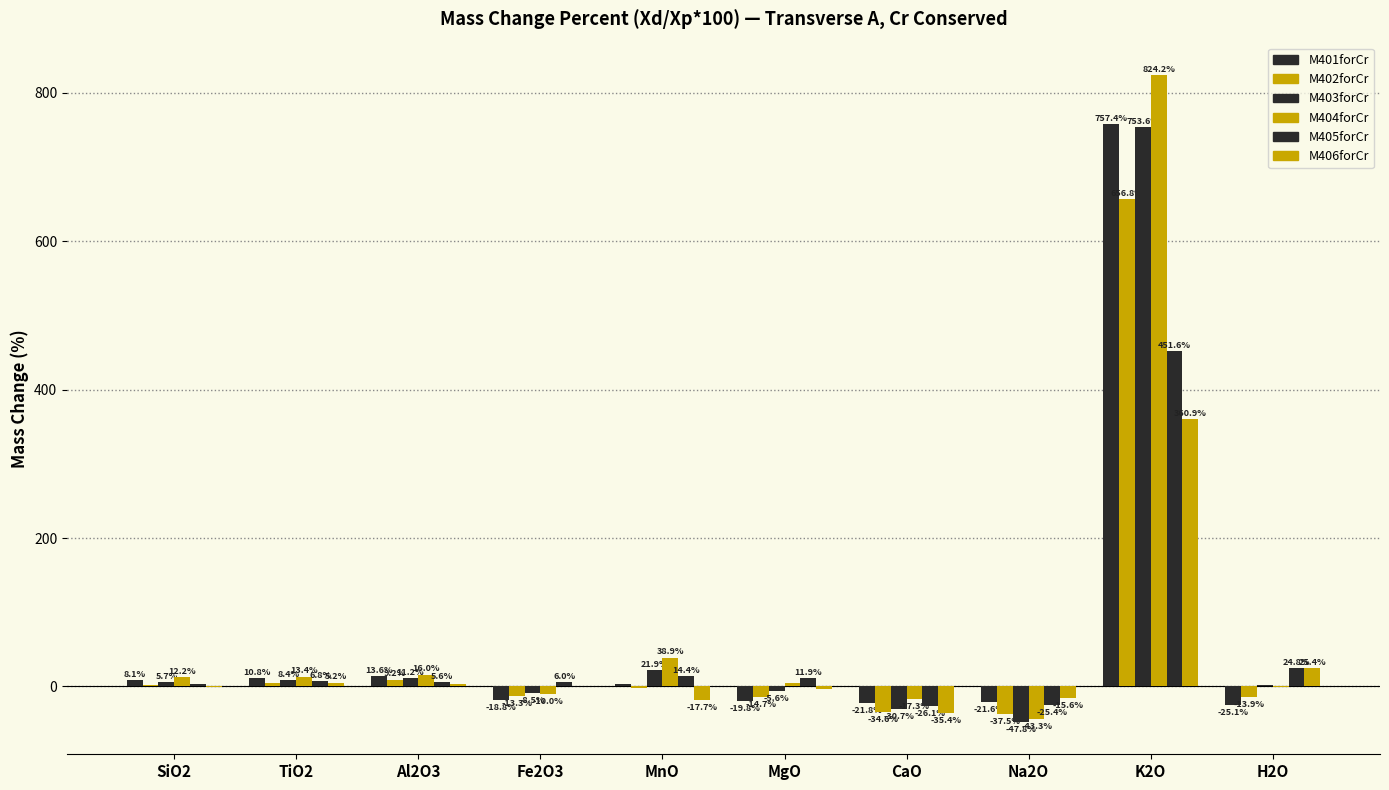

Are the bars grouped side by side (vs. stacked)?

Yes